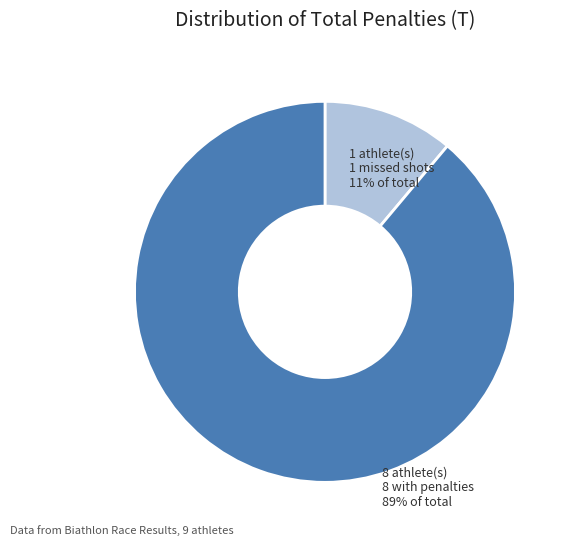

Is there any slice that represents more than half of the pie?

Yes